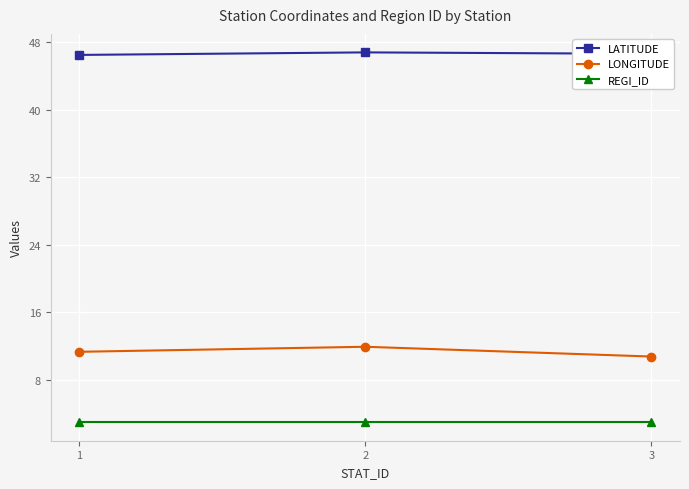

What is the minimum value for LATITUDE?

46.5